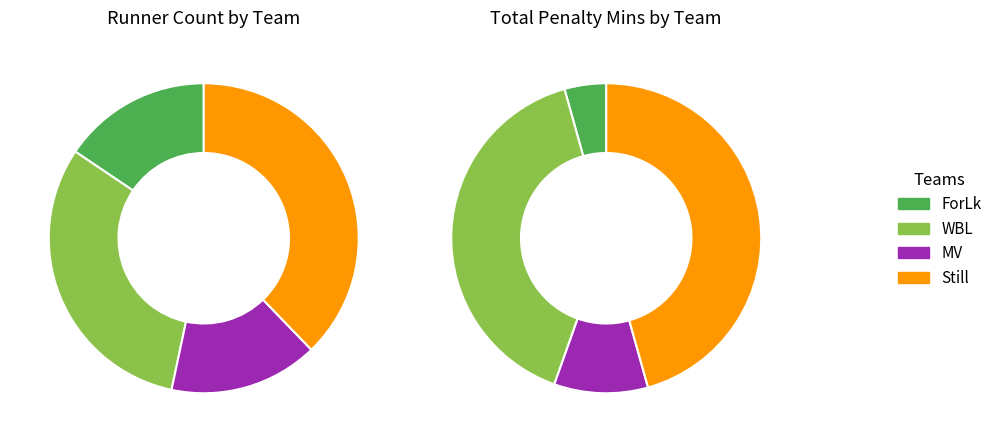

How many slices are in this pie chart?

4